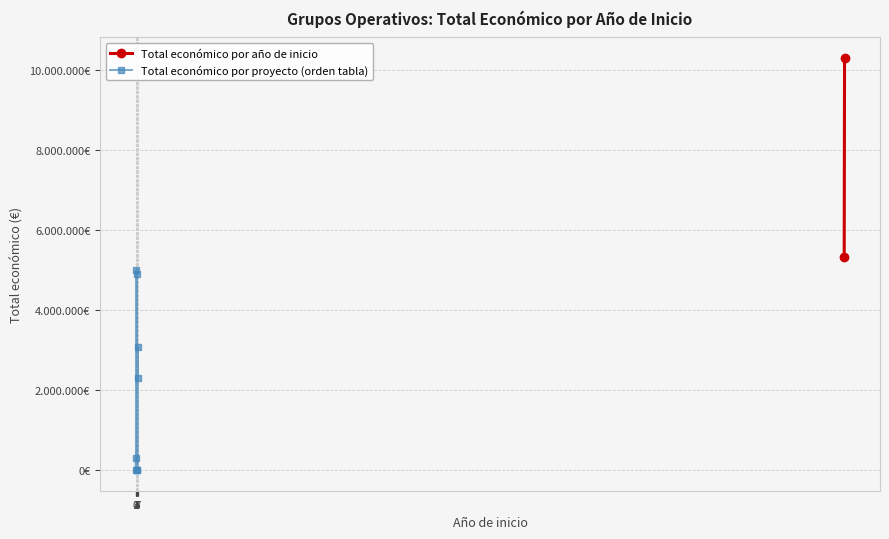

What is the change in value from 1 to 6?

+3059960